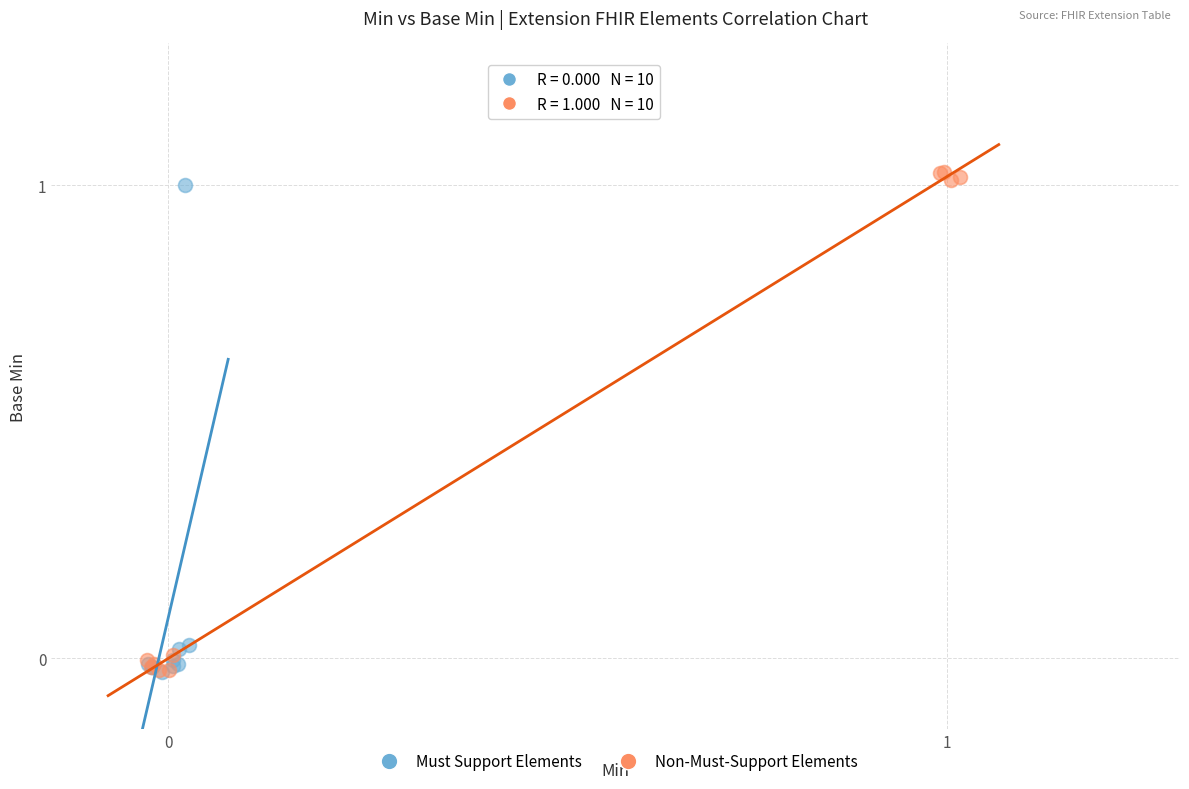

What are all the series names shown in the legend?

Must Support Elements, Non-Must-Support Elements